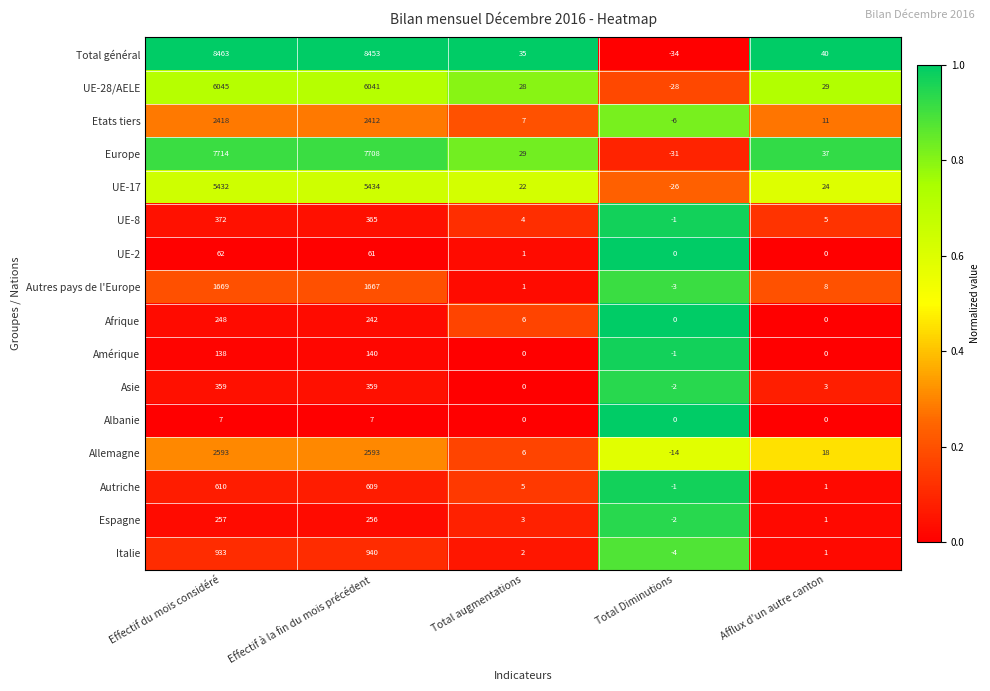

At which label is Espagne closest to 127?

Total augmentations